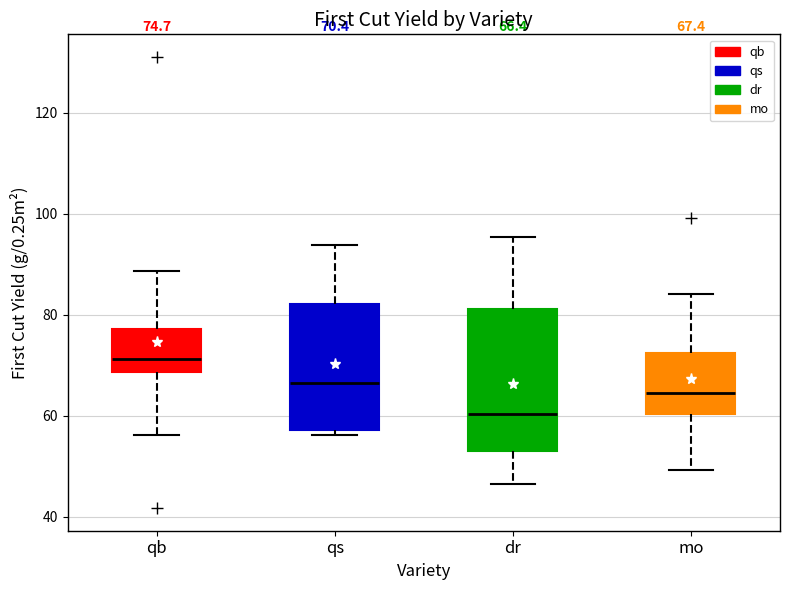

Comparing the boxes themselves (not the whiskers), which one is the tallest?

dr